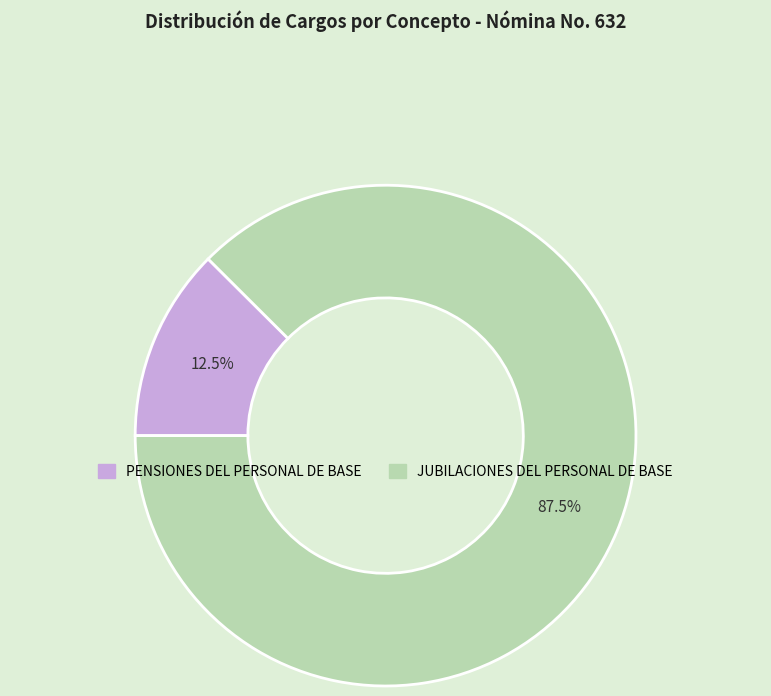

Does JUBILACIONES DEL PERSONAL DE BASE account for over 50% of the chart?

Yes